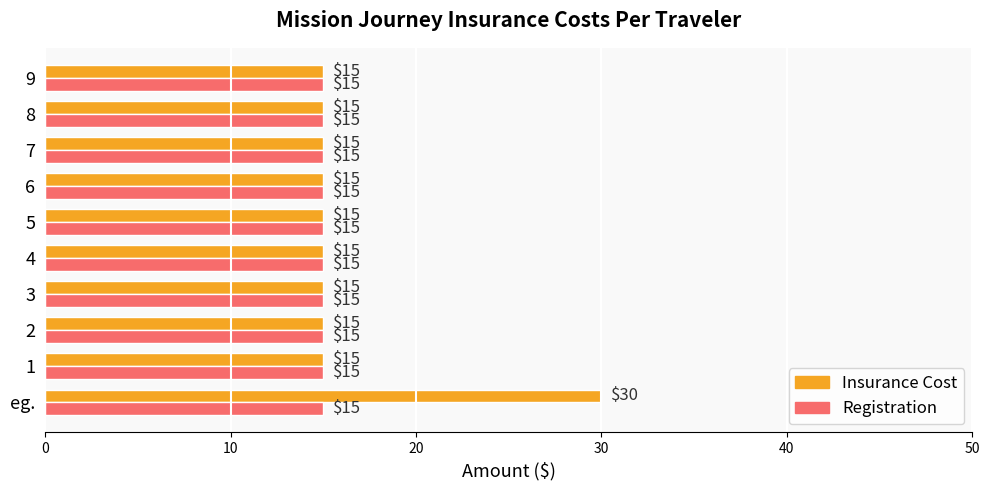

Which series has the widest spread of values?

Insurance Cost